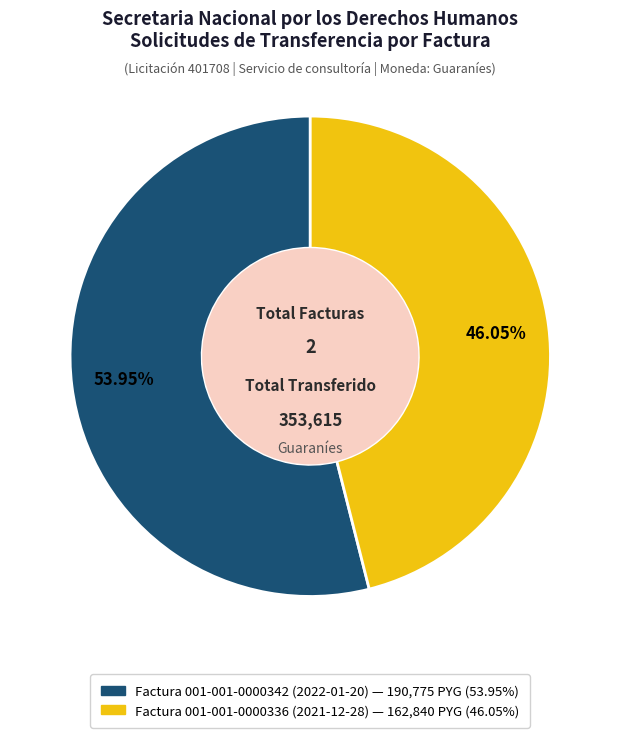

What is the ratio of the value at Factura 001-001-0000336 (2021-12-28) to the value at Factura 001-001-0000342 (2022-01-20)?

0.9